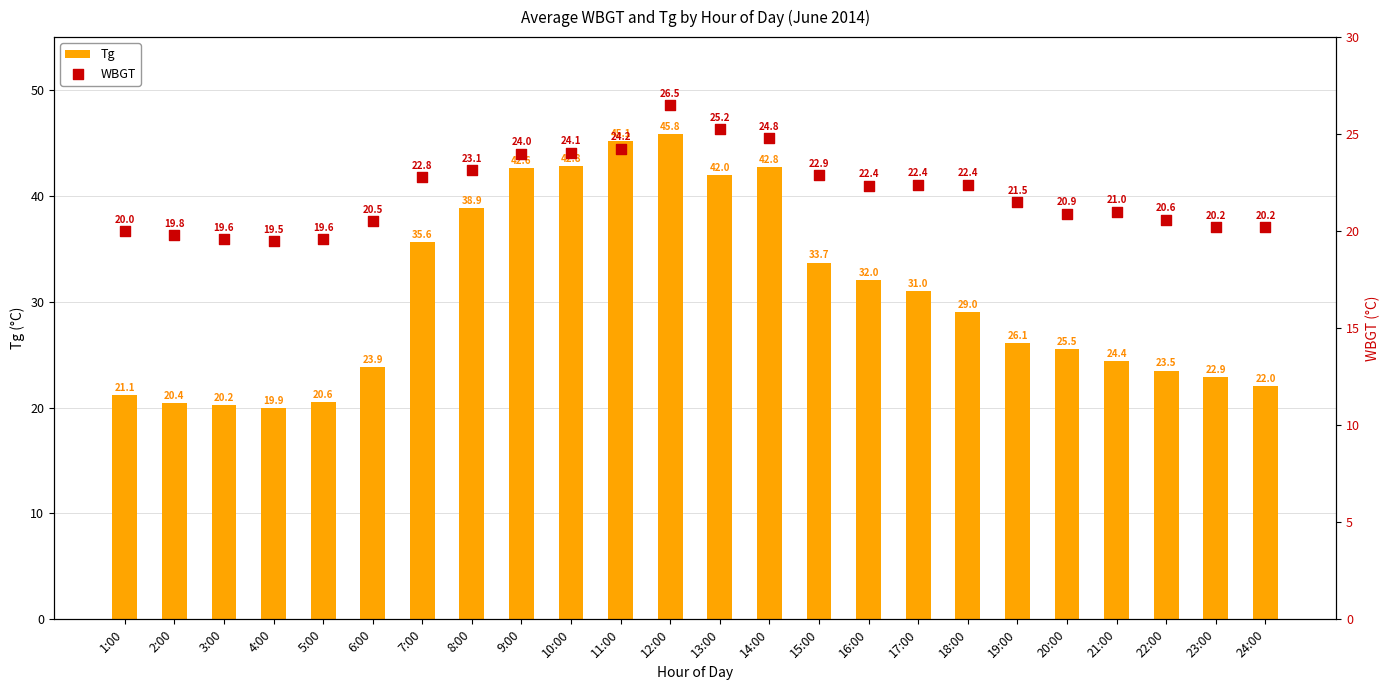

At which category is the sum across all series the highest?

12:00